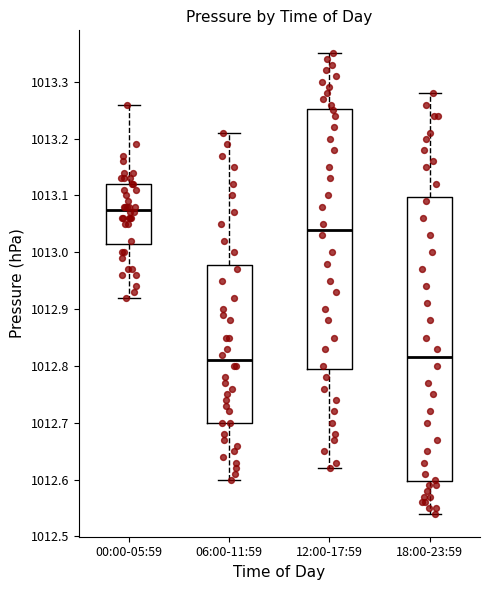

Where is the lower edge of the box for 06:00-11:59 on the y-axis? The values are not printed on the chart, so give them approximately, as read against the axis.

1012.70